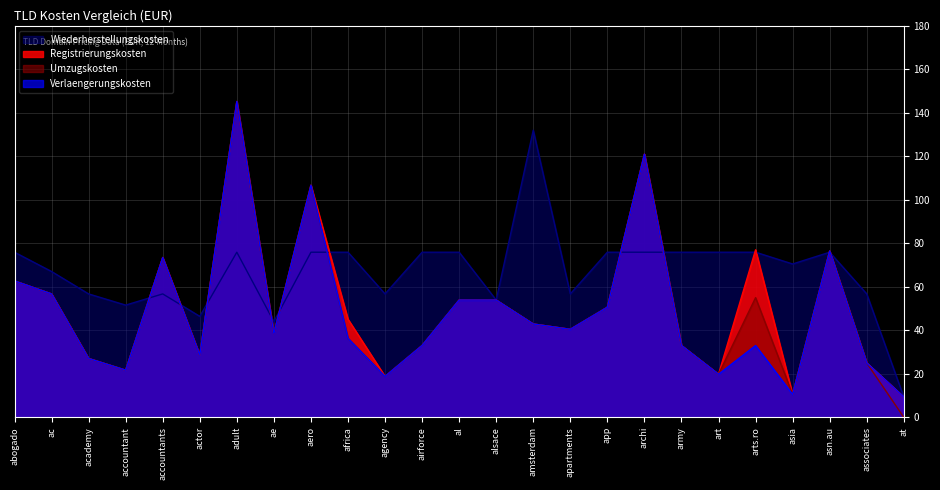

What are all the series names shown in the legend?

Wiederherstellungskosten, Registrierungskosten, Umzugskosten, Verlaengerungskosten